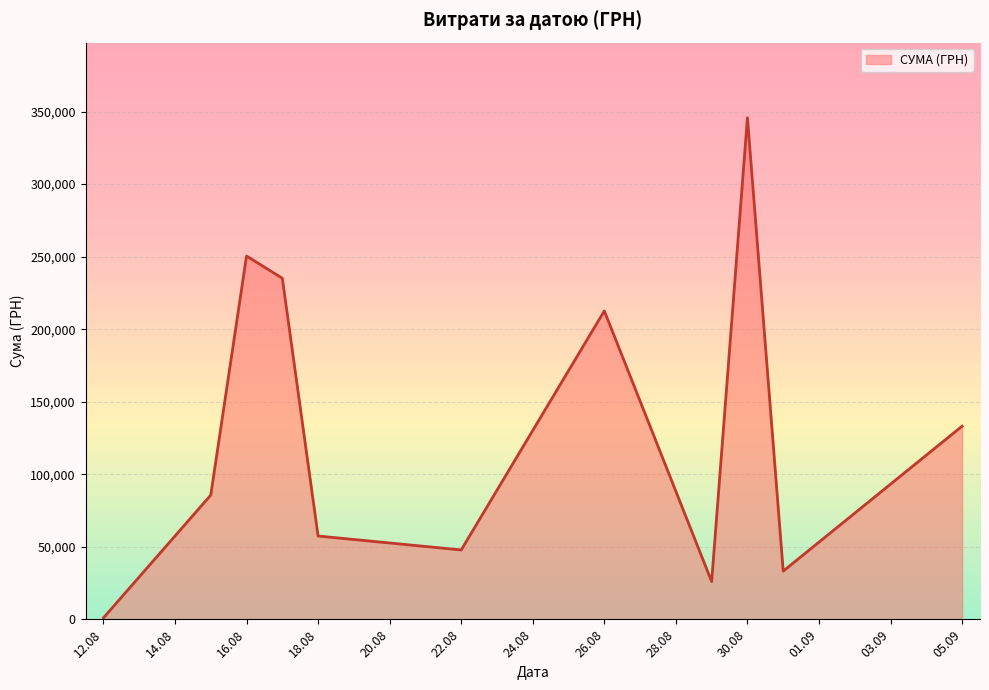

What is the difference between the maximum and minimum values?

344689.0